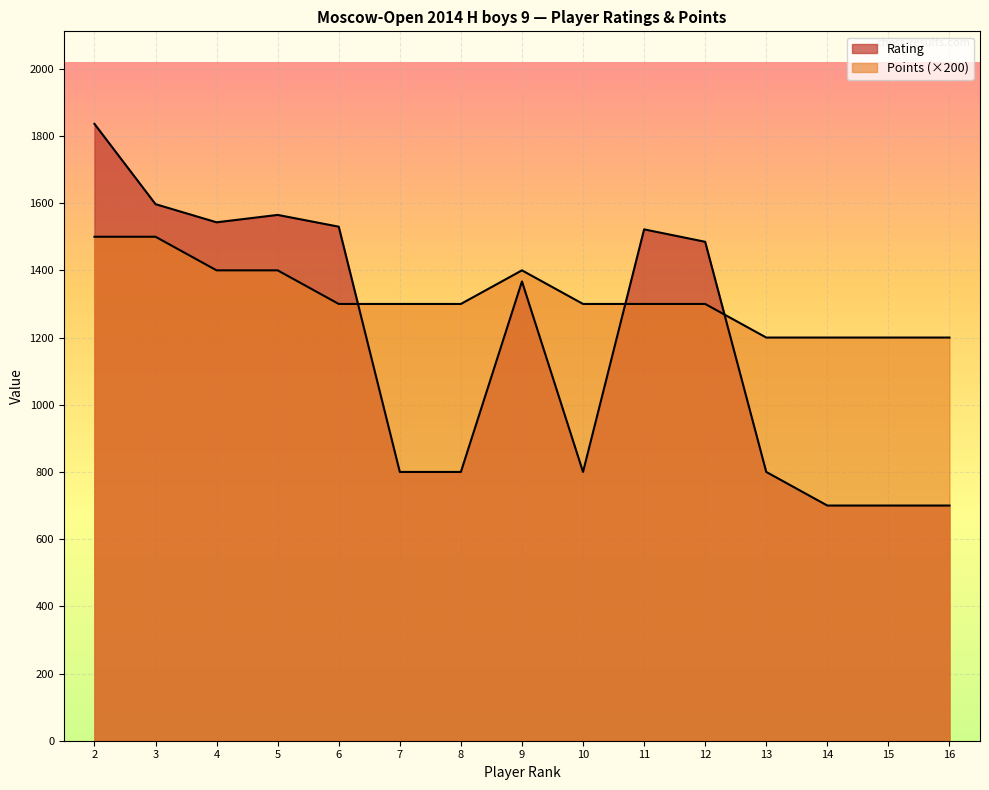

What is the smallest value displayed?

700